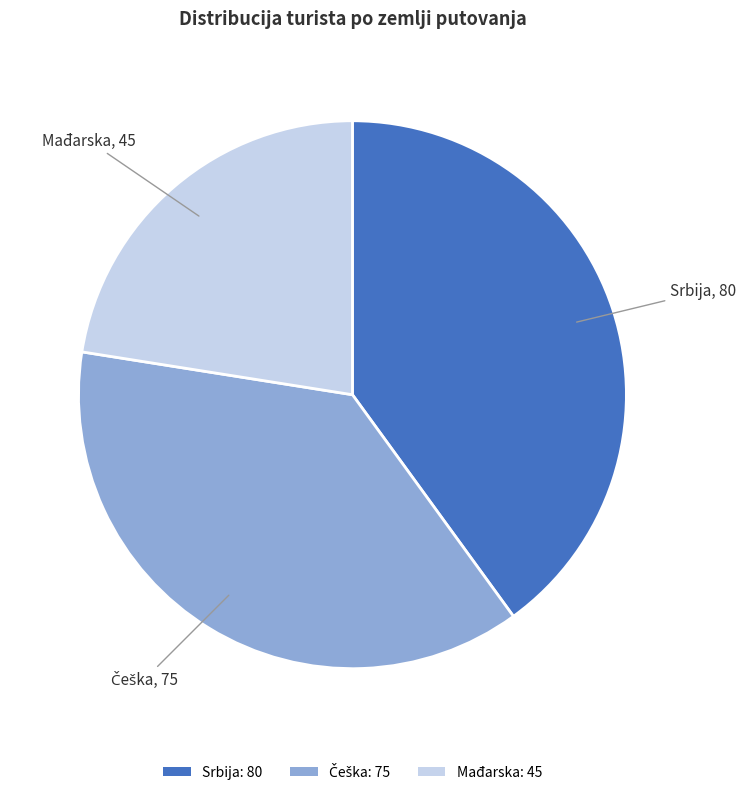

The Srbija: 80 slice represents 40% of the pie. True or false?

True